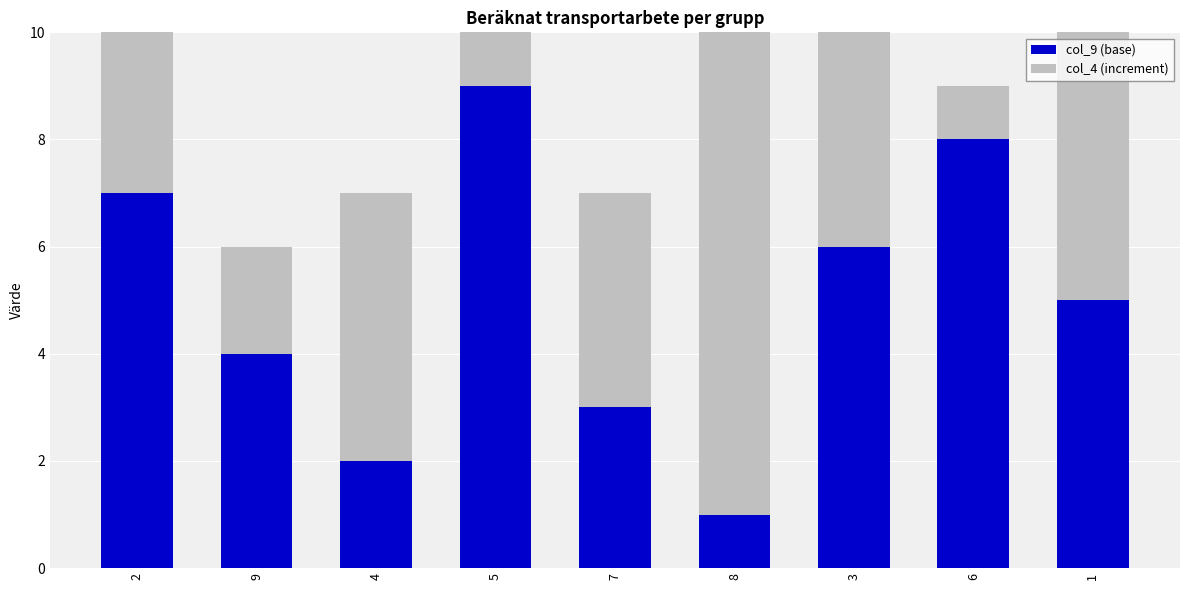

Read the col_9 (base) value at 7.

3